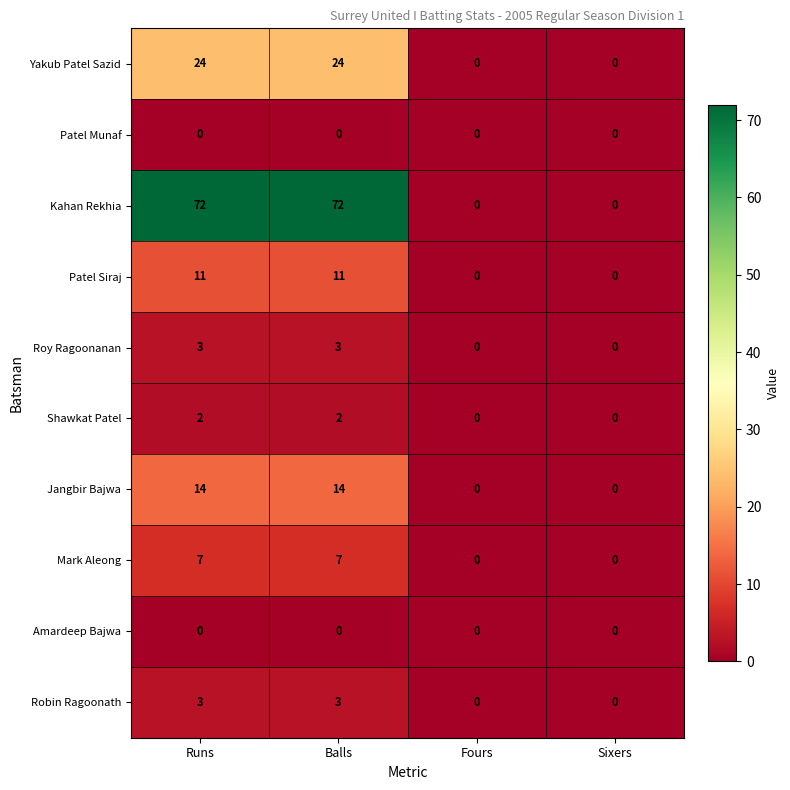

The Jangbir Bajwa series shows 8 at Runs. True or false?

False